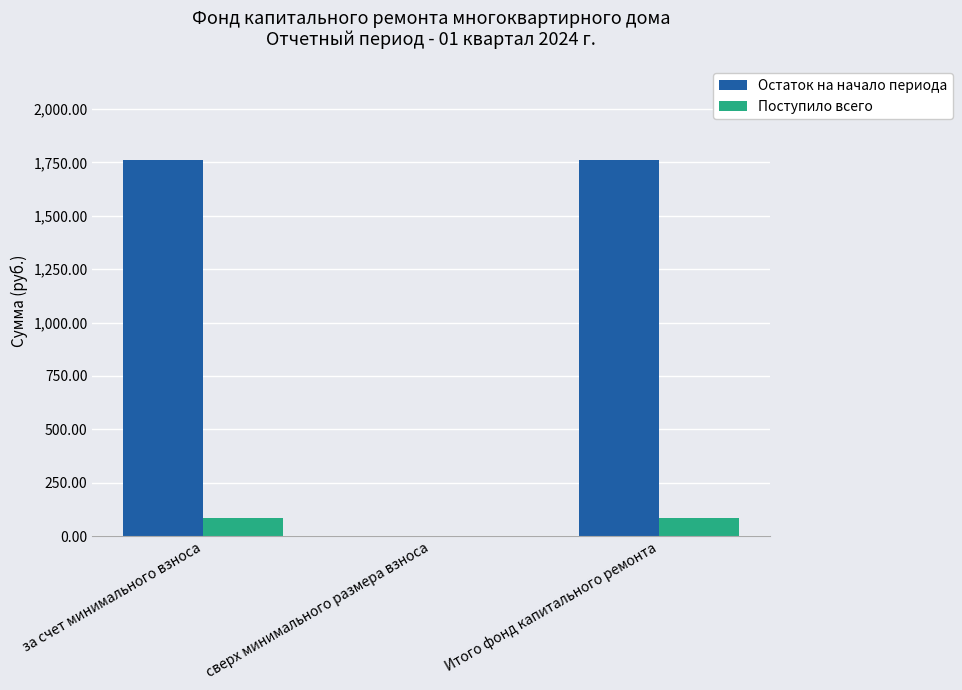

Count the number of data series in this chart.

2